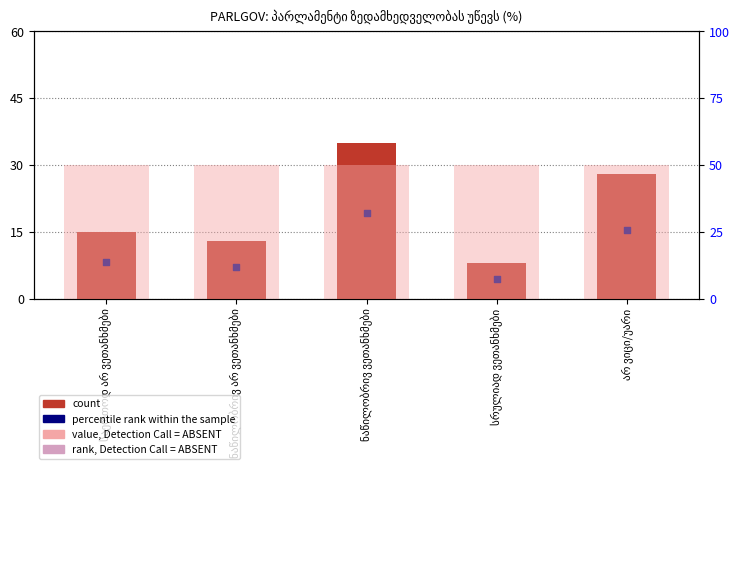

What are all the series names shown in the legend?

count, percentile rank within the sample, rank, Detection Call = ABSENT